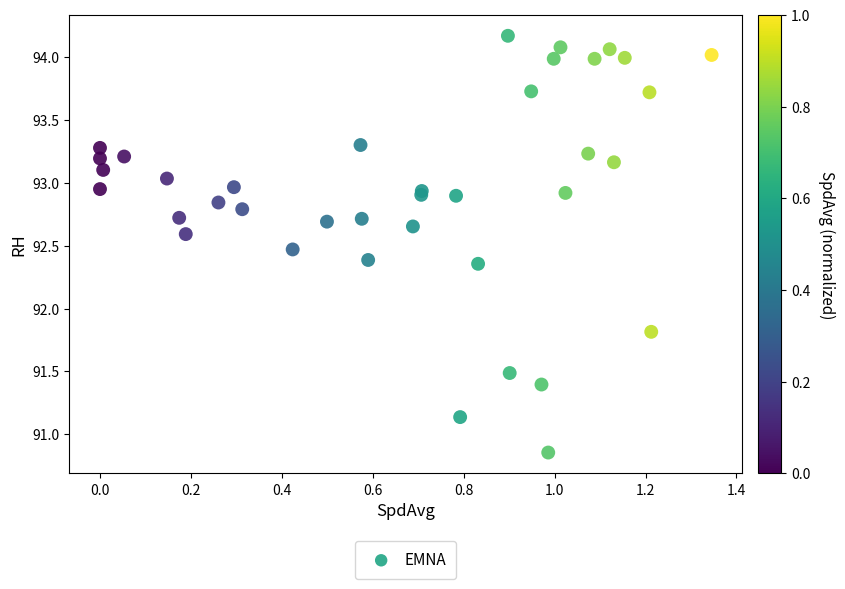

What Y value in the scatter plot is closest to 92?

91.8